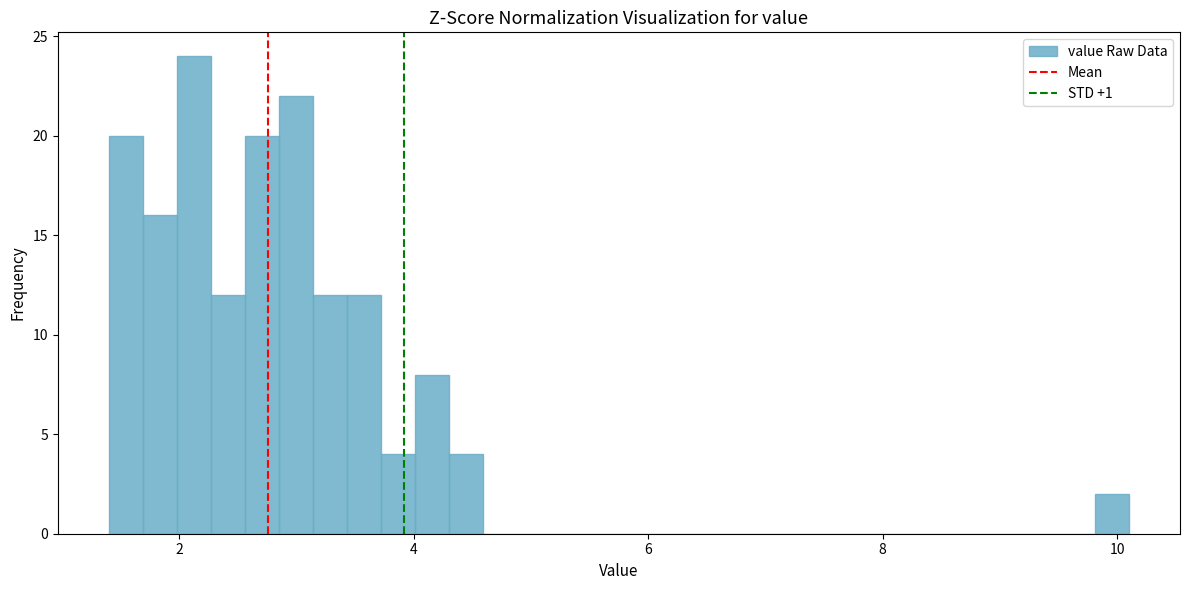

Around what value on the x-axis is the tallest bar? Give the approximate position of its centre, as read against the axis.

2.2